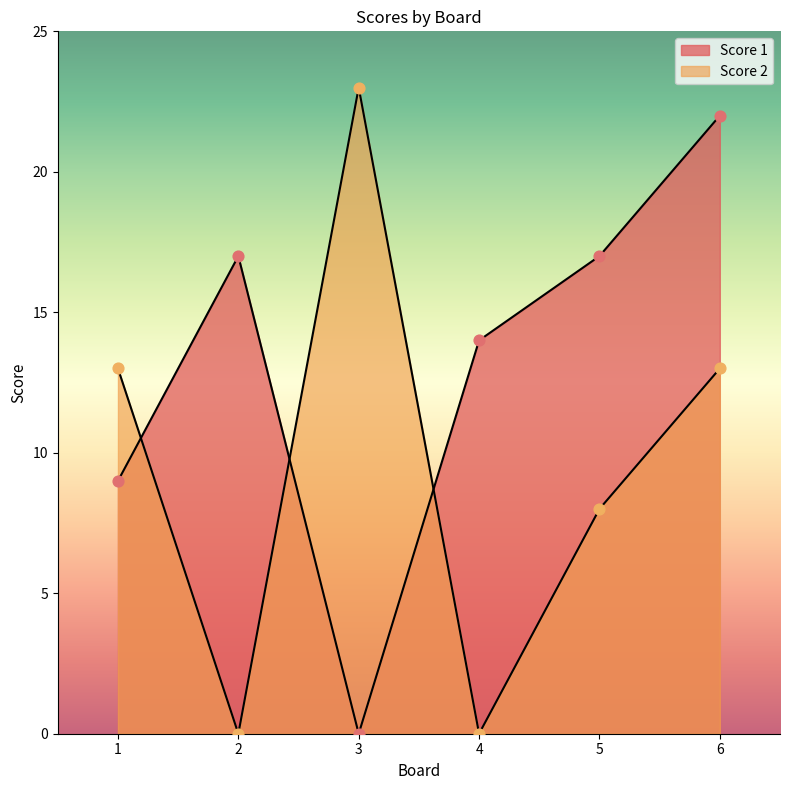

Which series contains the lowest Y value?

Score 1